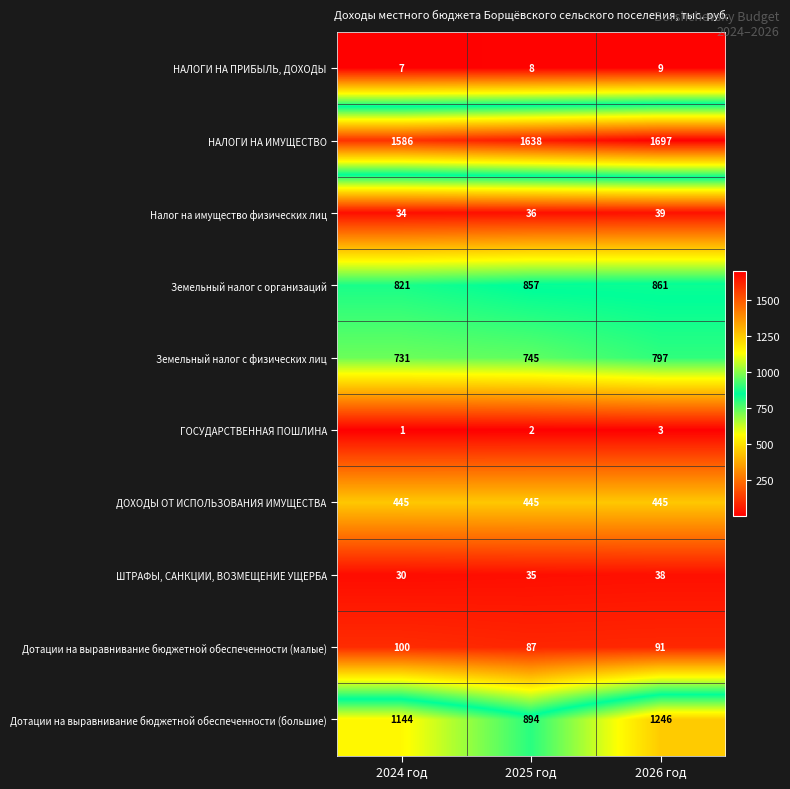

What is the difference between the Дотации на выравнивание бюджетной обеспеченности (большие) values at 2026 год and 2024 год?

102